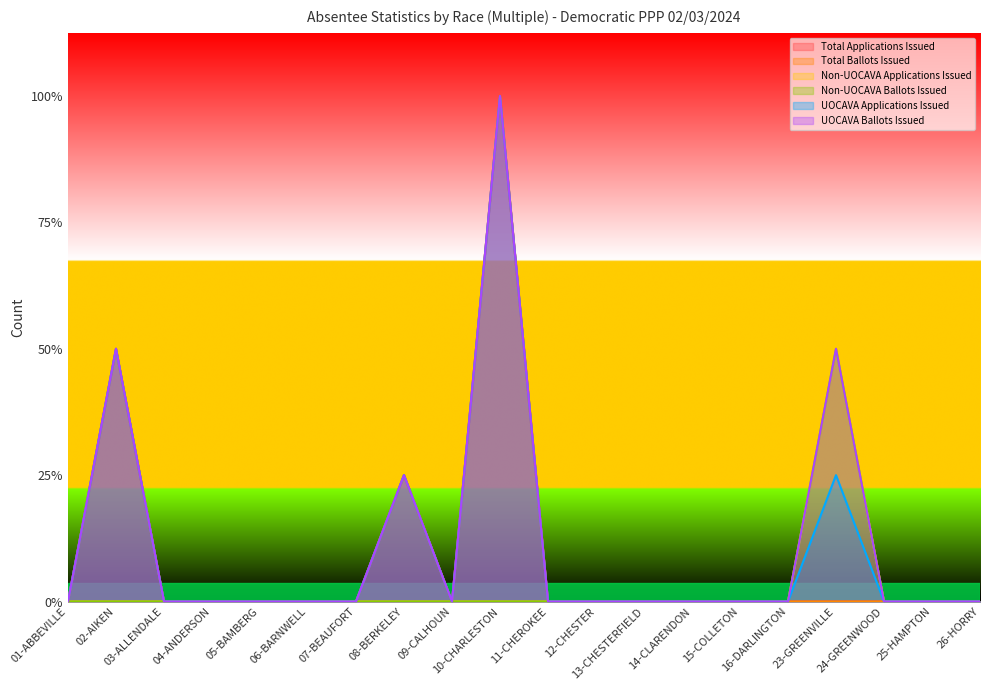

Does the chart display data point markers on the line(s)?

No